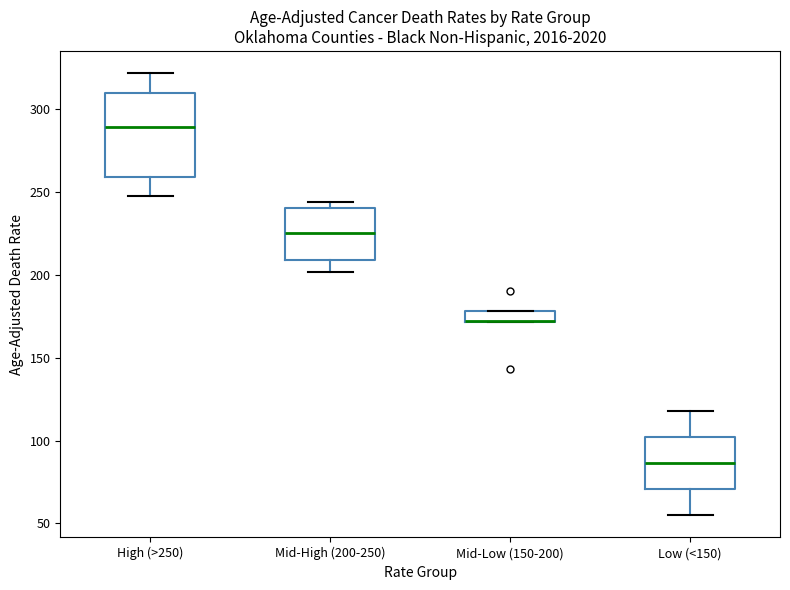

Where is the upper edge of the box for Mid-Low (150-200) on the y-axis? The values are not printed on the chart, so give them approximately, as read against the axis.

180